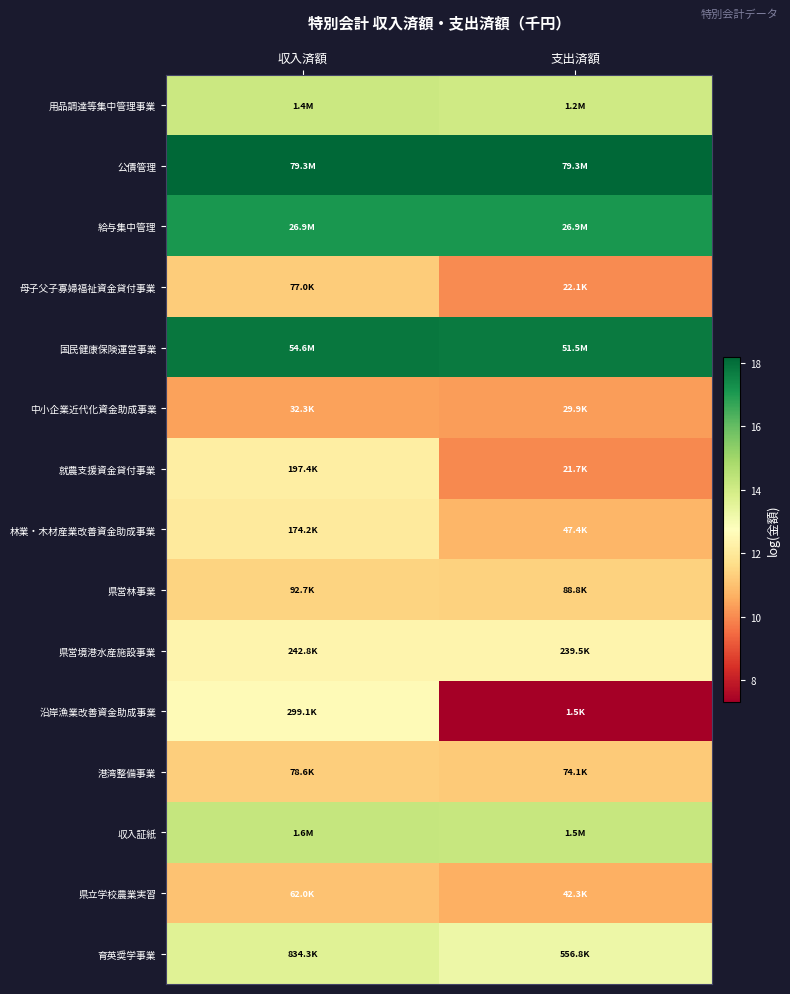

Reading right to left, transcribe all the data shown in this chart.

用品調達等集中管理事業: 支出済額=14.0	収入済額=14.1
公債管理: 支出済額=18.2	収入済額=18.2
給与集中管理: 支出済額=17.1	収入済額=17.1
母子父子寡婦福祉資金貸付事業: 支出済額=10.0	収入済額=11.3
国民健康保険運営事業: 支出済額=17.8	収入済額=17.8
中小企業近代化資金助成事業: 支出済額=10.3	収入済額=10.4
就農支援資金貸付事業: 支出済額=10.0	収入済額=12.2
林業・木材産業改善資金助成事業: 支出済額=10.8	収入済額=12.1
県営林事業: 支出済額=11.4	収入済額=11.4
県営境港水産施設事業: 支出済額=12.4	収入済額=12.4
沿岸漁業改善資金助成事業: 支出済額=7.3	収入済額=12.6
港湾整備事業: 支出済額=11.2	収入済額=11.3
収入証紙: 支出済額=14.2	収入済額=14.3
県立学校農業実習: 支出済額=10.7	収入済額=11.0
育英奨学事業: 支出済額=13.2	収入済額=13.6